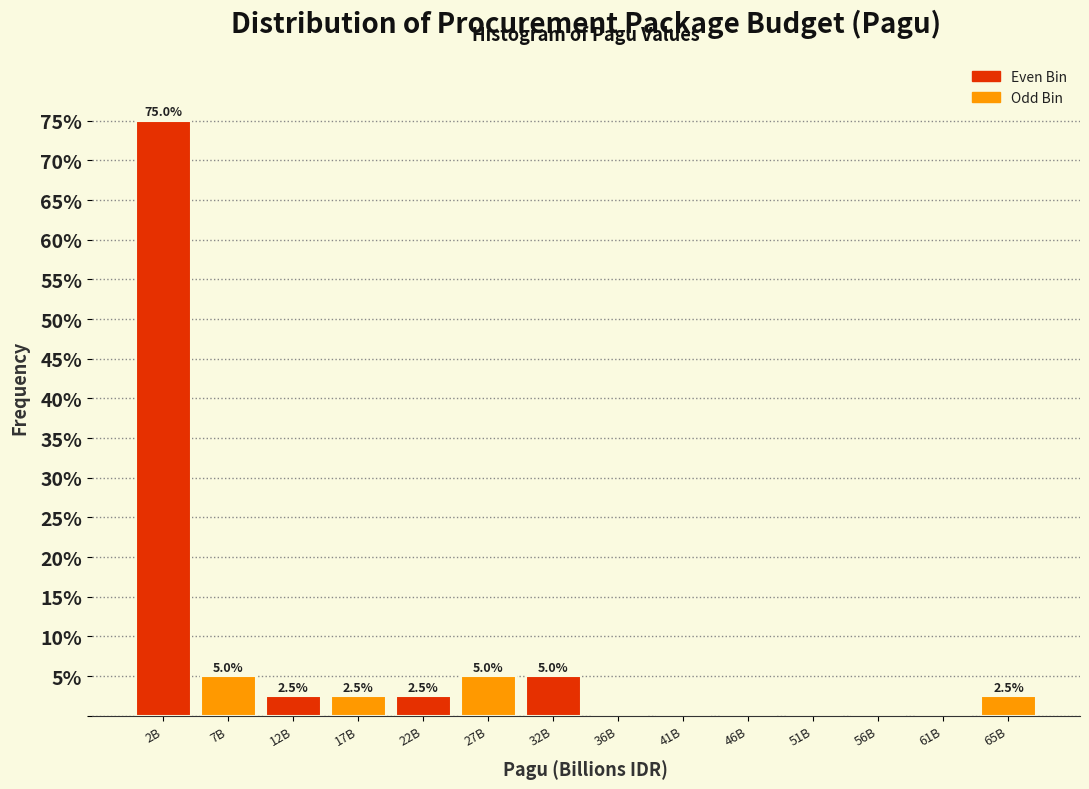

Reading left to right, transcribe all the data shown in this chart.

2B=75.0	7B=5.0	12B=2.5	17B=2.5	22B=2.5	27B=5.0	32B=5.0	36B=0.0	41B=0.0	46B=0.0	51B=0.0	56B=0.0	61B=0.0	65B=2.5